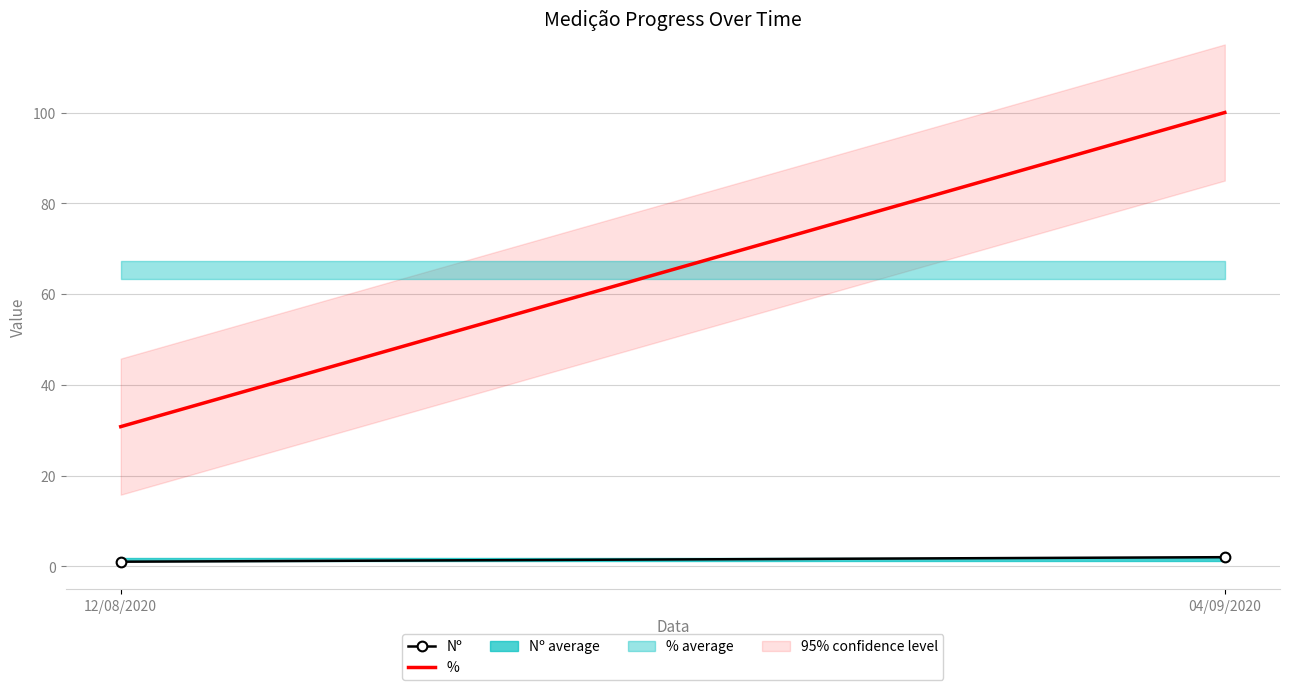

Reading left to right, what are all the values shown in this chart?

Nº: 1.0	2.0
%: 30.8	100.0